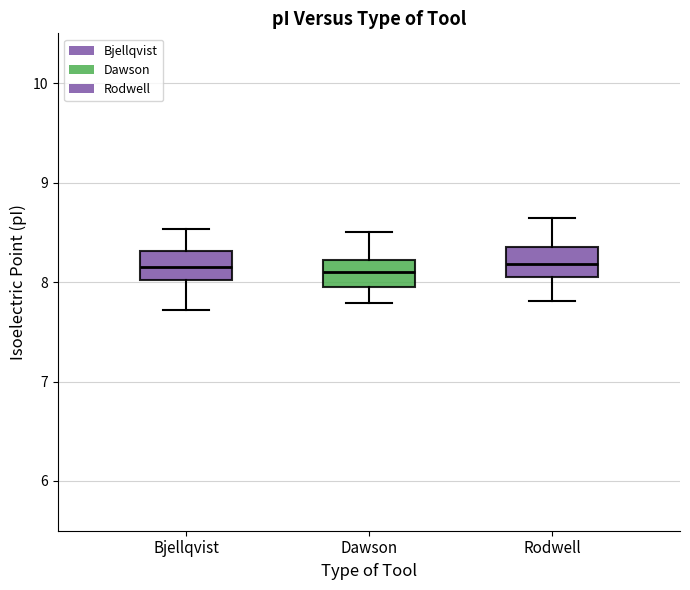

Reading left to right, transcribe this box plot: for each box, give where its median line is, the range the box spans, and where its two whiskers end, as read against the y-axis. The values are not printed on the chart, so give them approximately, as read against the axis.

Bjellqvist: median 8.1, box 8.0 to 8.3, whiskers 7.7 to 8.5
Dawson: median 8.1, box 8.0 to 8.2, whiskers 7.8 to 8.5
Rodwell: median 8.2, box 8.1 to 8.3, whiskers 7.8 to 8.6